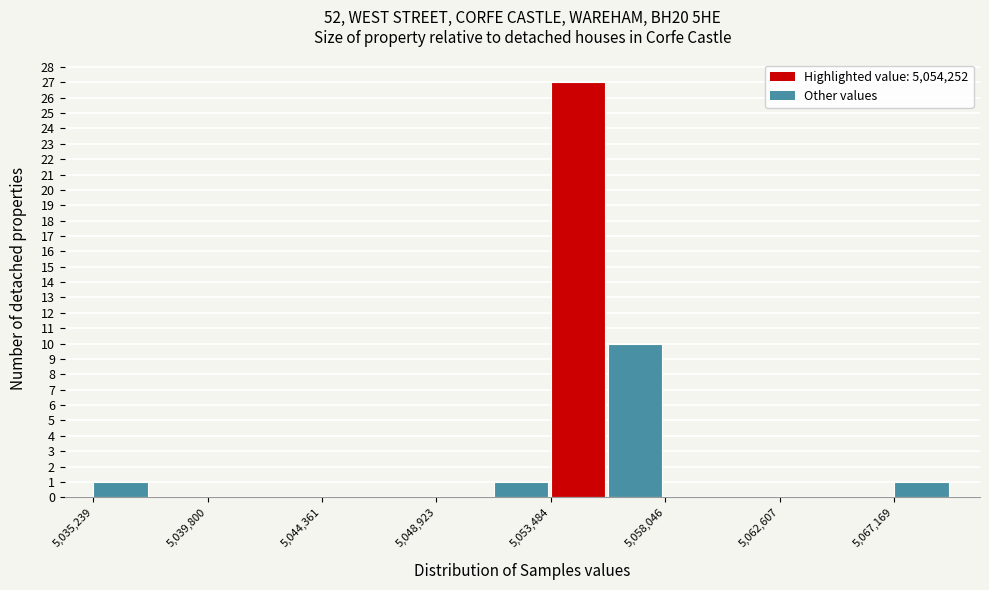

Reading left to right, list every bar in this chart as the range it spans on the x-axis followed by its height. Neither the bar edges nor the heights are printed on the chart, so give them approximately, as read against the axes.

5035000 to 5037500: 1
5037500 to 5040000: 0
5040000 to 5042000: 0
5042000 to 5044500: 0
5044500 to 5046500: 0
5046500 to 5049000: 0
5049000 to 5051000: 0
5051000 to 5053500: 1
5053500 to 5056000: 27
5056000 to 5058000: 10
5058000 to 5060500: 0
5060500 to 5062500: 0
5062500 to 5065000: 0
5065000 to 5067000: 0
5067000 to 5069500: 1